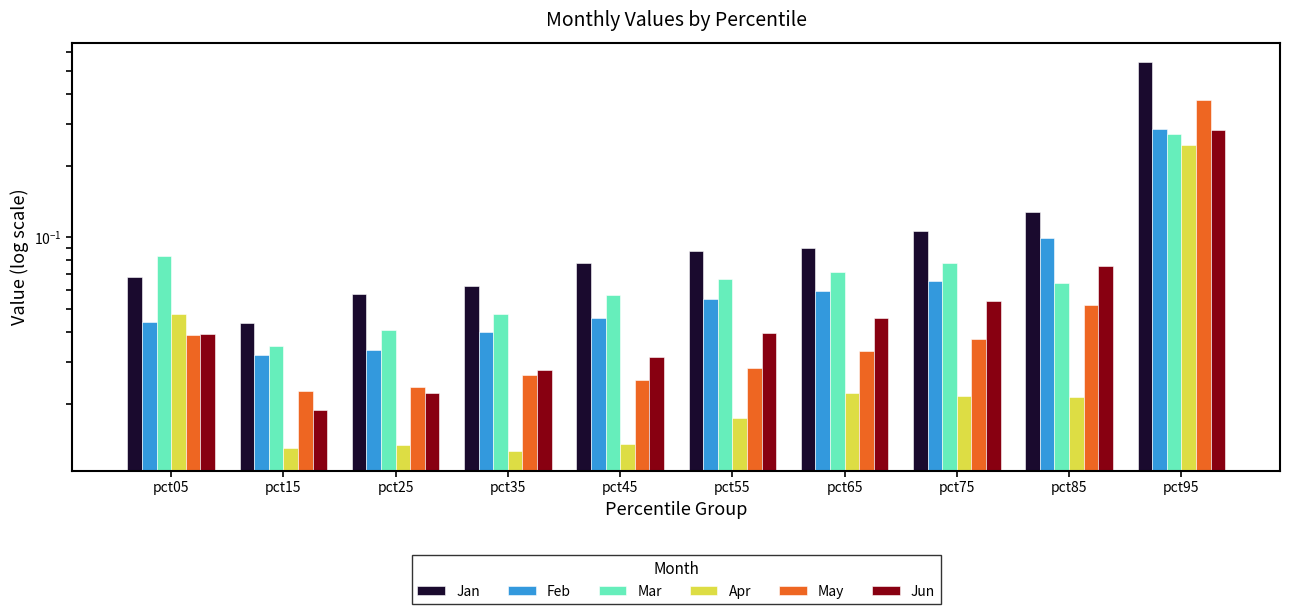

Reading left to right, transcribe all the data shown in this chart.

Jan: pct05=0.1	pct15=0.0	pct25=0.1	pct35=0.1	pct45=0.1	pct55=0.1	pct65=0.1	pct75=0.1	pct85=0.1	pct95=0.5
Feb: pct05=0.0	pct15=0.0	pct25=0.0	pct35=0.0	pct45=0.0	pct55=0.1	pct65=0.1	pct75=0.1	pct85=0.1	pct95=0.3
Mar: pct05=0.1	pct15=0.0	pct25=0.0	pct35=0.0	pct45=0.1	pct55=0.1	pct65=0.1	pct75=0.1	pct85=0.1	pct95=0.3
Apr: pct05=0.0	pct15=0.0	pct25=0.0	pct35=0.0	pct45=0.0	pct55=0.0	pct65=0.0	pct75=0.0	pct85=0.0	pct95=0.2
May: pct05=0.0	pct15=0.0	pct25=0.0	pct35=0.0	pct45=0.0	pct55=0.0	pct65=0.0	pct75=0.0	pct85=0.1	pct95=0.4
Jun: pct05=0.0	pct15=0.0	pct25=0.0	pct35=0.0	pct45=0.0	pct55=0.0	pct65=0.0	pct75=0.1	pct85=0.1	pct95=0.3